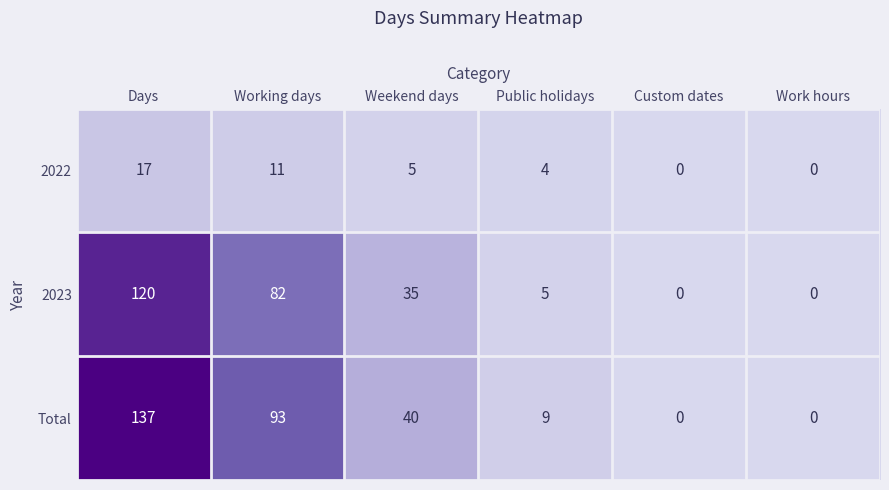

What is the highest value of the Total series?

137